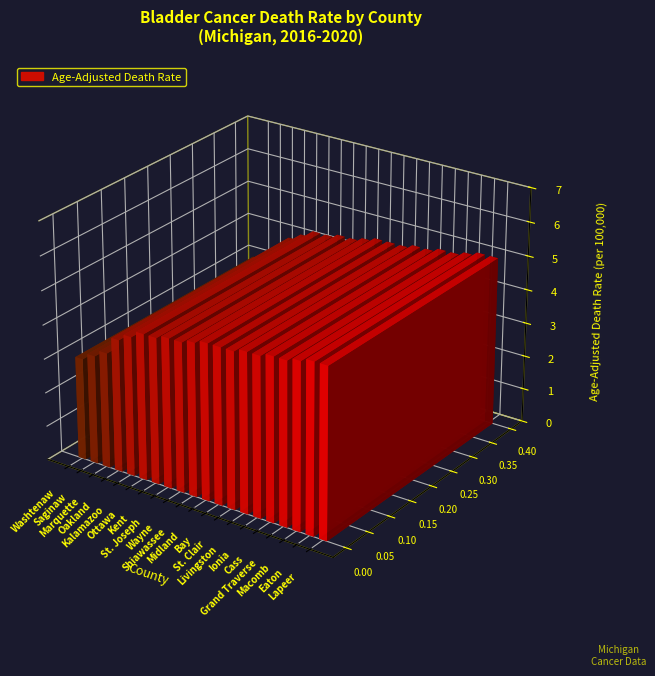

Reading left to right, list all the values displayed in this chart.

Washtenaw=3.0	Saginaw=3.2	Marquette=3.4	Oakland=3.9	Kalamazoo=4.1	Ottawa=4.3	Kent=4.3	St. Joseph=4.4	Wayne=4.4	Shiawassee=4.5	Midland=4.6	Bay=4.6	St. Clair=4.6	Livingston=4.7	Ionia=4.7	Cass=4.8	Grand Traverse=4.8	Macomb=4.9	Eaton=5.0	Lapeer=5.0